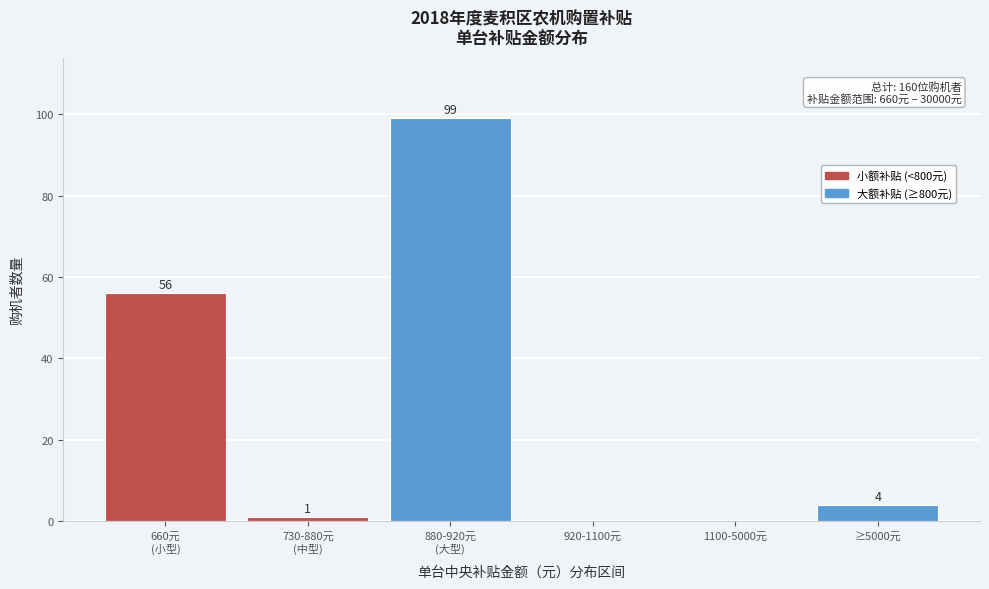

The chart shows a value of 4 at ≥5000元. True or false?

True